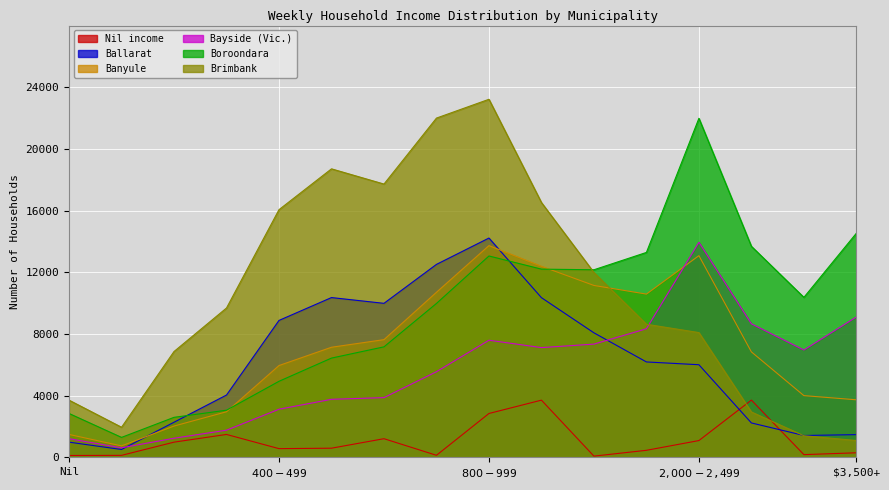

Which series ends up on top after the final intersection of Brimbank and Bayside (Vic.)?

Bayside (Vic.)